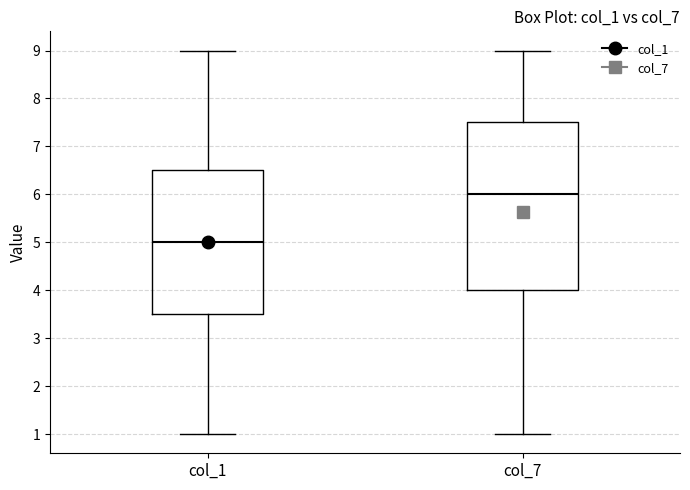

Which box's median line is the highest?

col_7